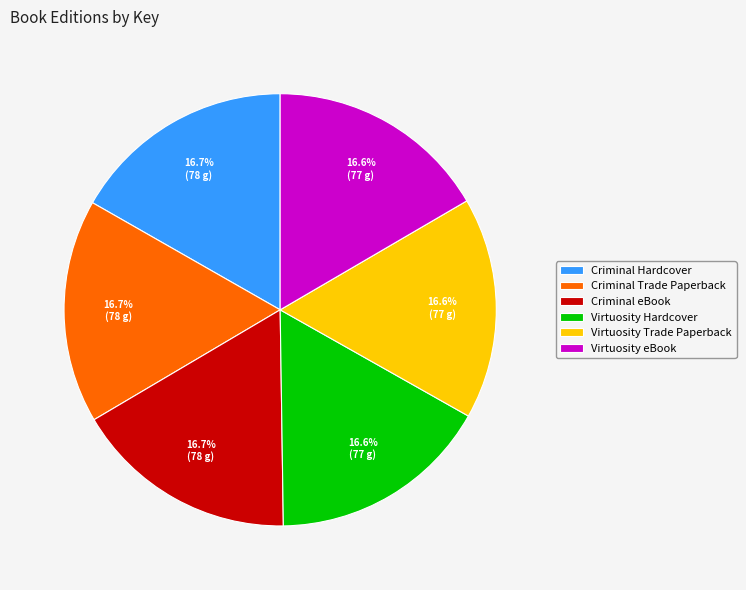

What percentage is the Virtuosity eBook slice, to the nearest percent?

17%